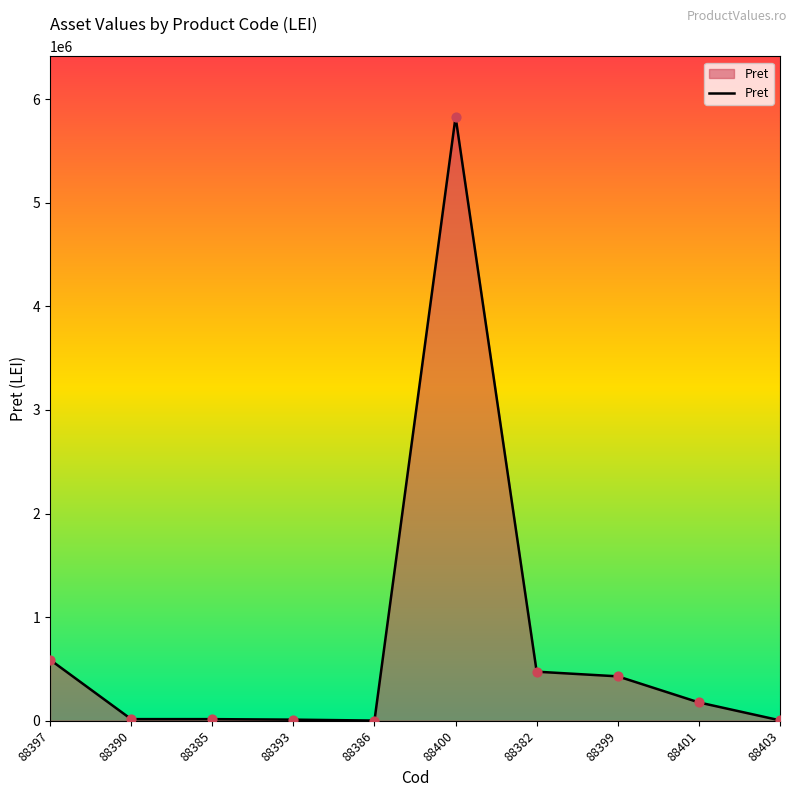

What is the change in value from 88397 to 88399?

-160426.0